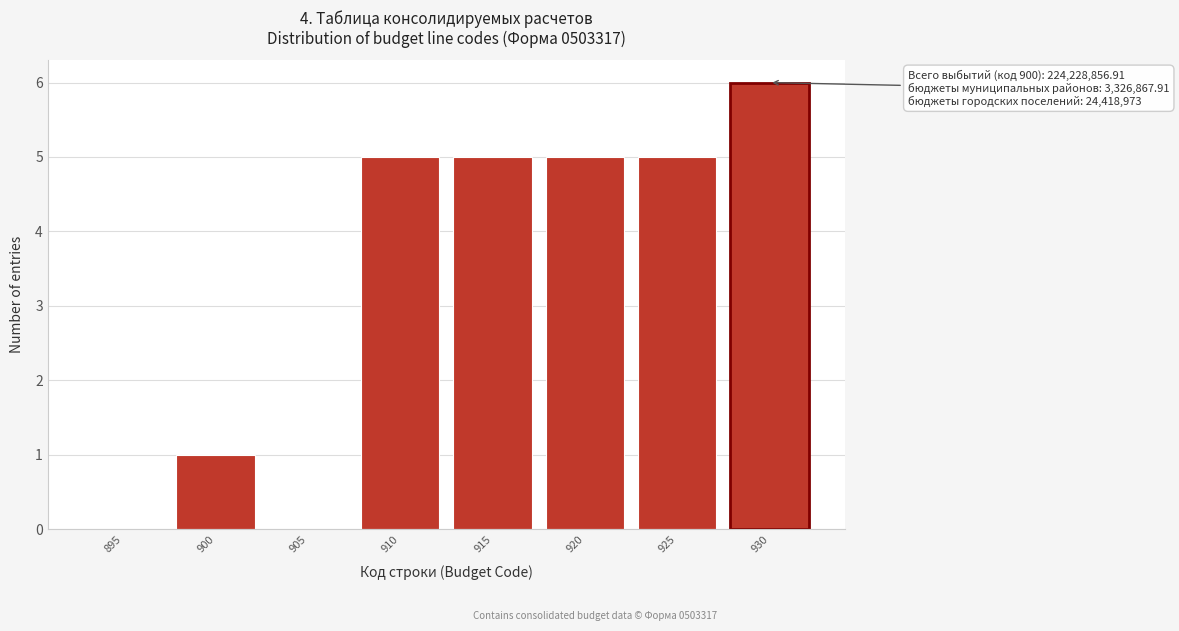

Reading right to left, transcribe all the data shown in this chart.

930=6	925=5	920=5	915=5	910=5	905=0	900=1	895=0